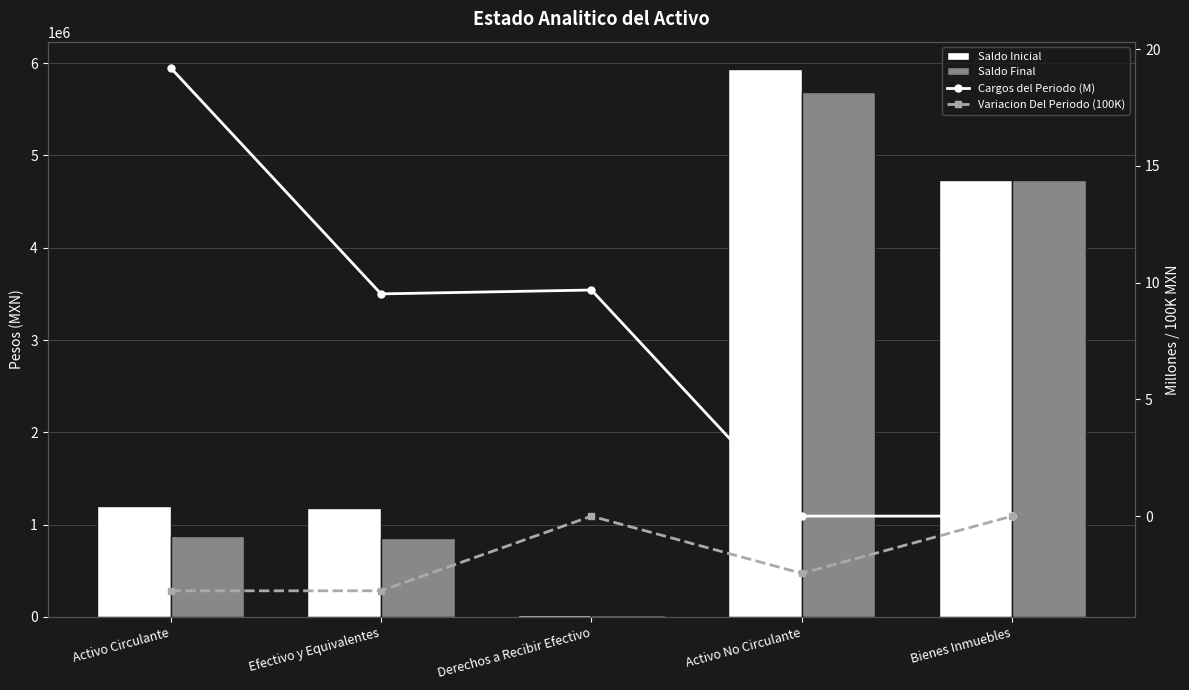

Reading right to left, what are all the values shown in this chart?

Saldo Inicial: 4733215.9	5934853.2	17128.2	1180063.8	1201467.0
Saldo Final: 4733215.9	5689638.0	16945.7	860147.5	881368.2
Cargos del Periodo (M): 0.0	0.0	9.7	9.5	19.2
Variacion Del Periodo (100K): 0.0	-2.5	-0.0	-3.2	-3.2